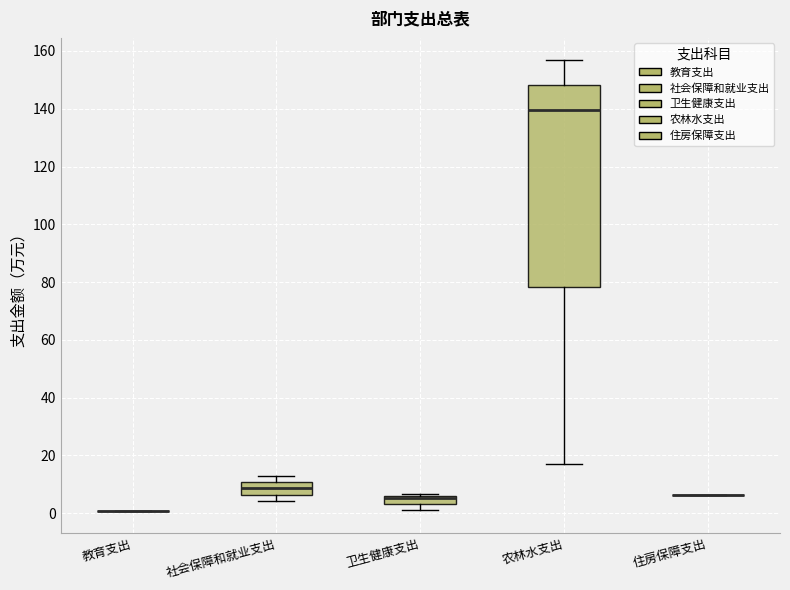

Where is the lower edge of the box for 卫生健康支出 on the y-axis? The values are not printed on the chart, so give them approximately, as read against the axis.

4